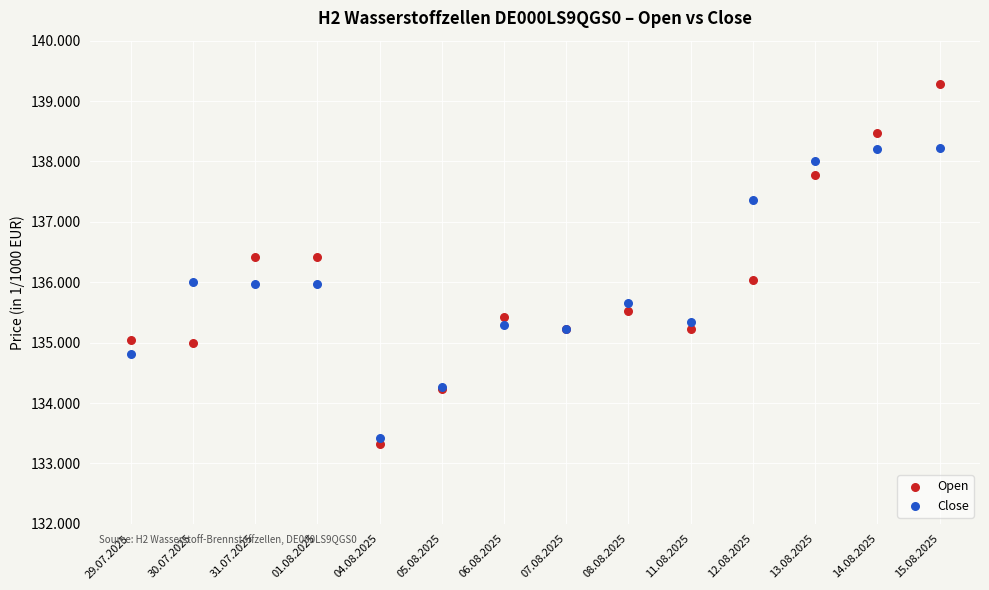

What are all the series names shown in the legend?

Open, Close